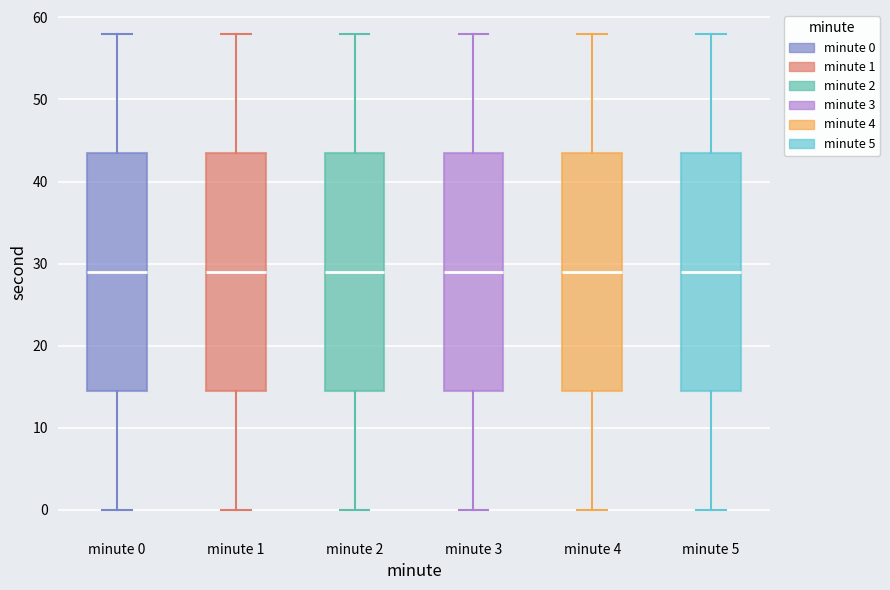

Reading left to right, read every box against the y-axis: the position of its median line, the range the box covers, and the ends of its whiskers. The values are not printed on the chart, so give them approximately, as read against the axis.

minute 0: median 29, box 15 to 44, whiskers 0 to 58
minute 1: median 29, box 15 to 44, whiskers 0 to 58
minute 2: median 29, box 15 to 44, whiskers 0 to 58
minute 3: median 29, box 15 to 44, whiskers 0 to 58
minute 4: median 29, box 15 to 44, whiskers 0 to 58
minute 5: median 29, box 15 to 44, whiskers 0 to 58